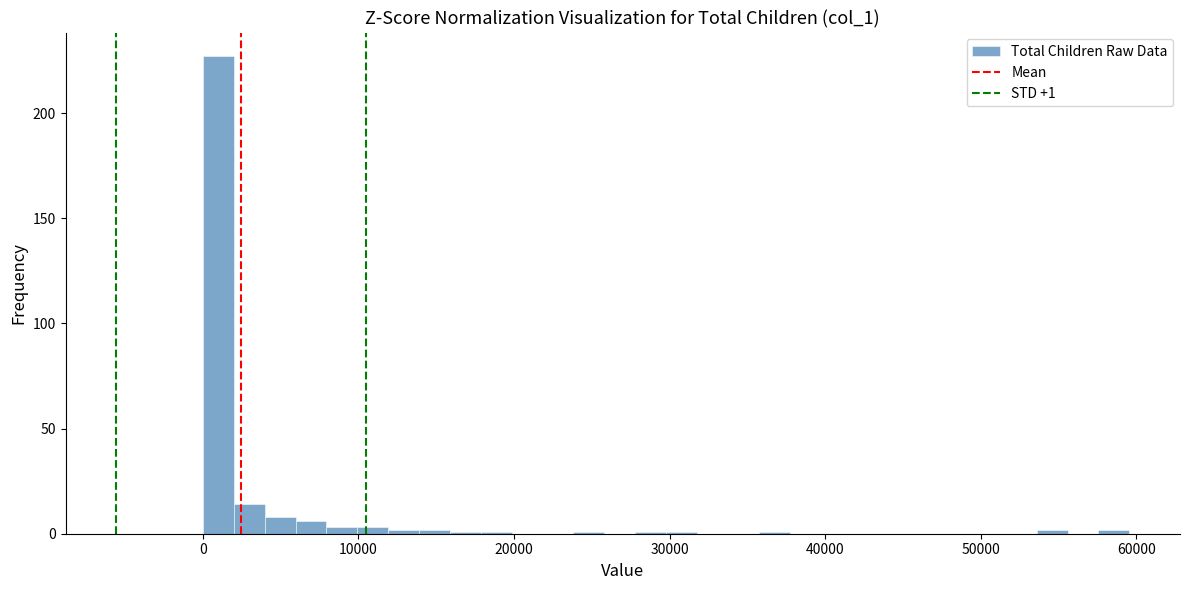

Around what value on the x-axis is the tallest bar? Give the approximate position of its centre, as read against the axis.

1000